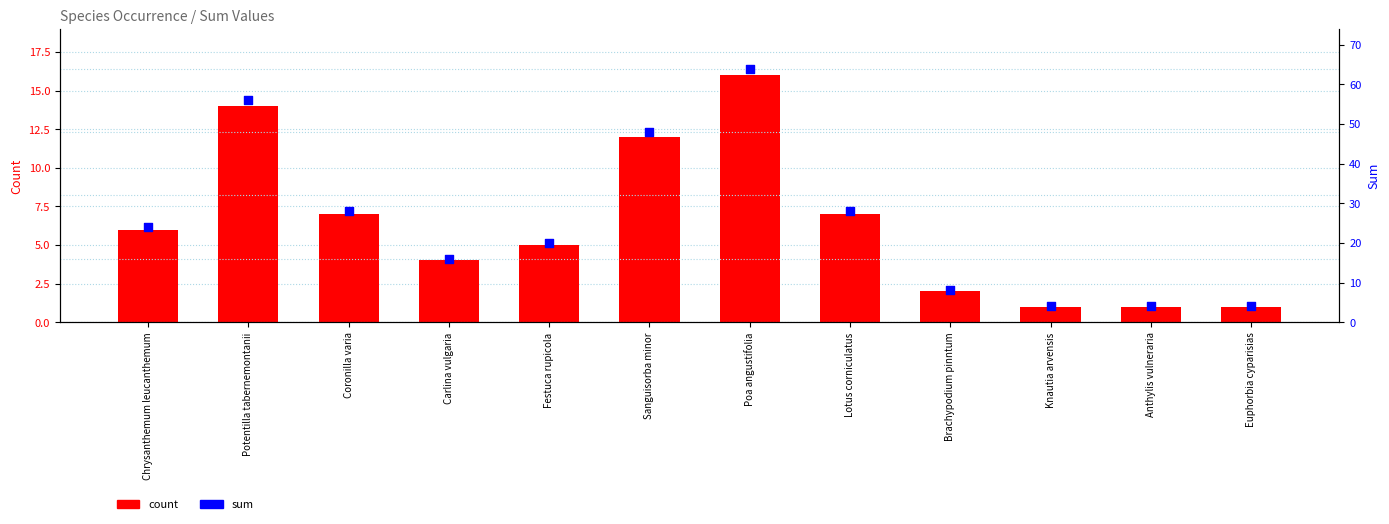

Which series contains the highest Y value?

sum